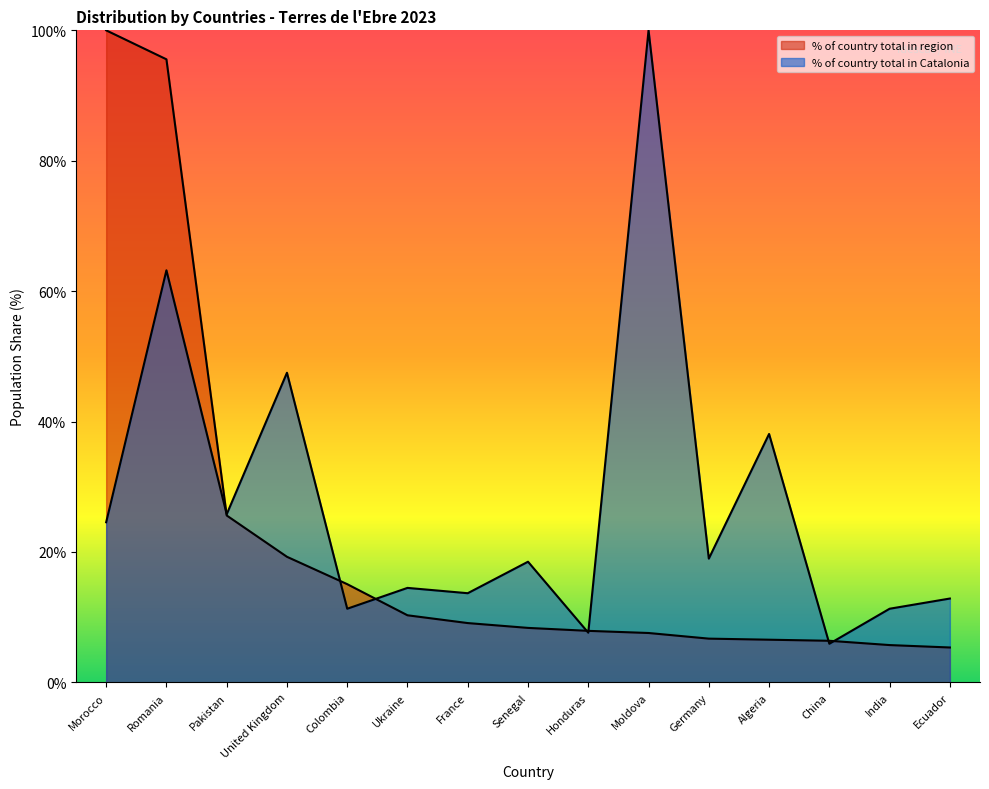

In % of country total in Catalonia, how many points are lower than both neighbors (excluding endpoints)?

6